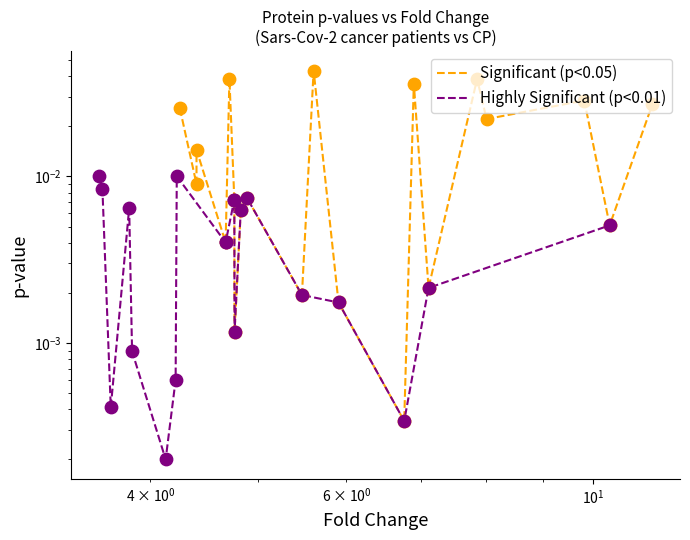

Is the value of Significant (p<0.05) at 18 greater than the value of Highly Significant (p<0.01) at 5?

Yes